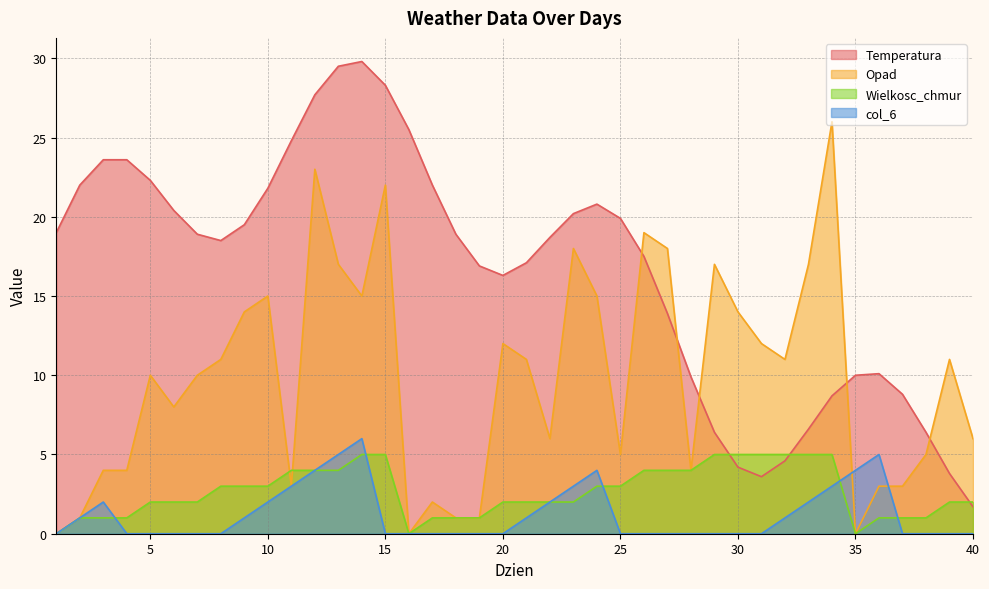

Rank the series at 20 from lowest to highest value.

col_6, Wielkosc_chmur, Opad, Temperatura